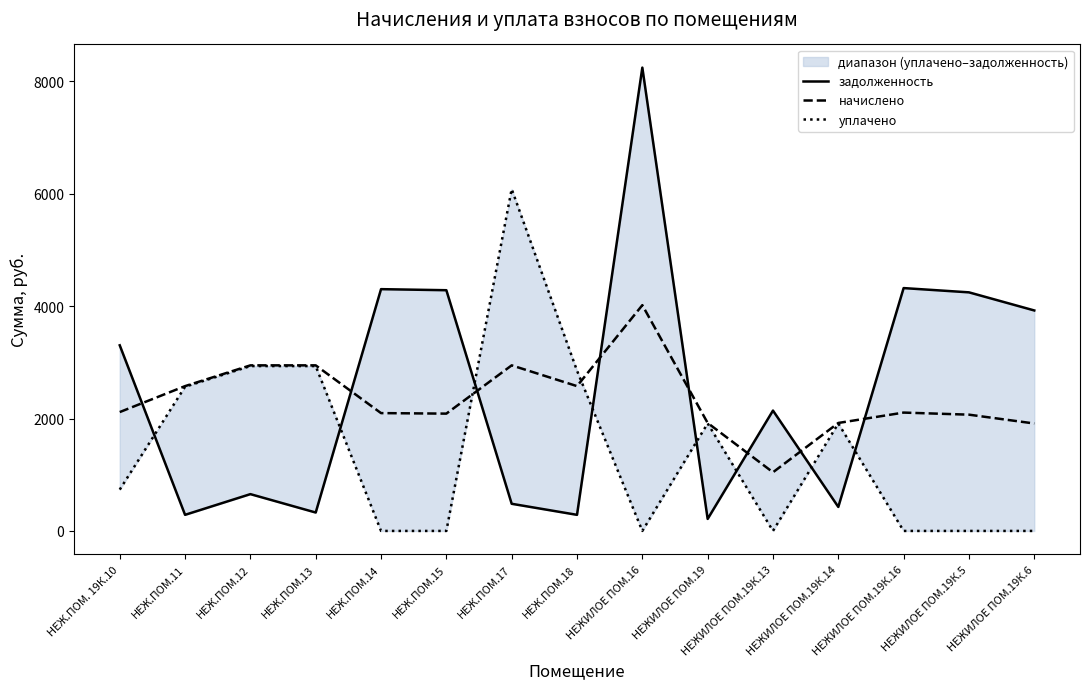

At which category is the sum across all series the highest?

НЕЖИЛОЕ ПОМ.16